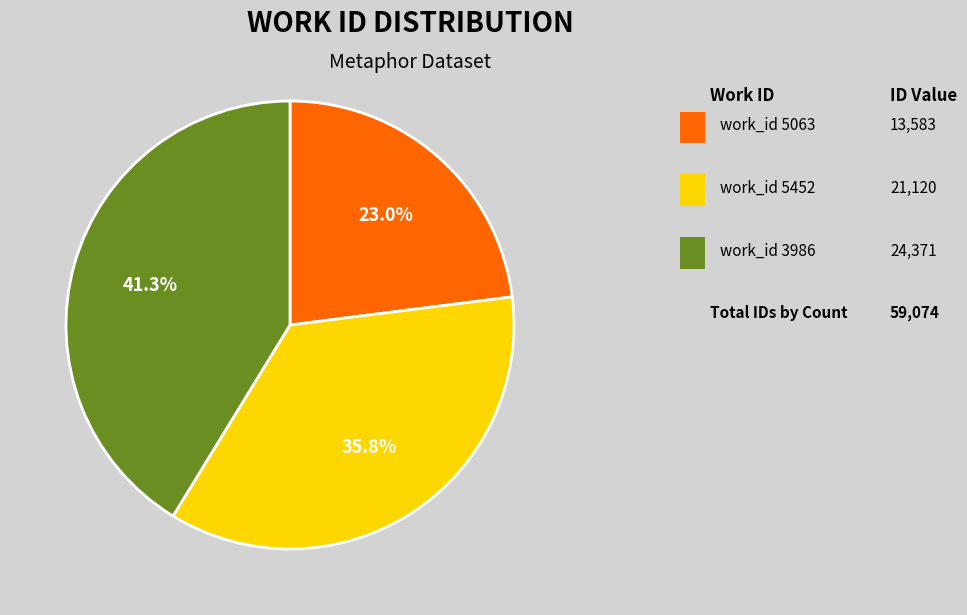

Is there a majority slice in this chart?

No